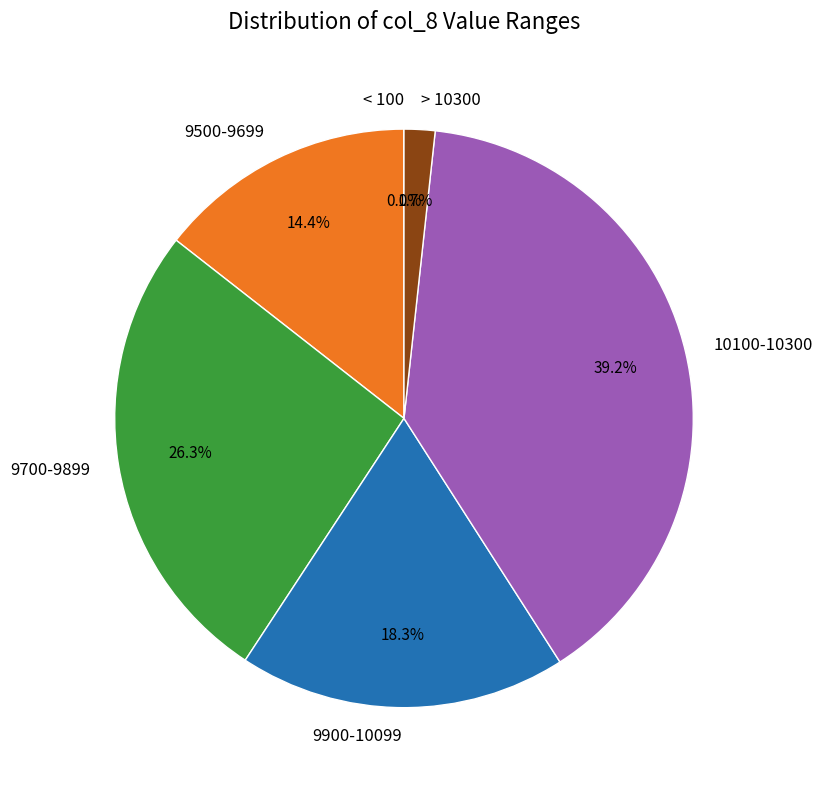

Which slice is the largest?

10100-10300